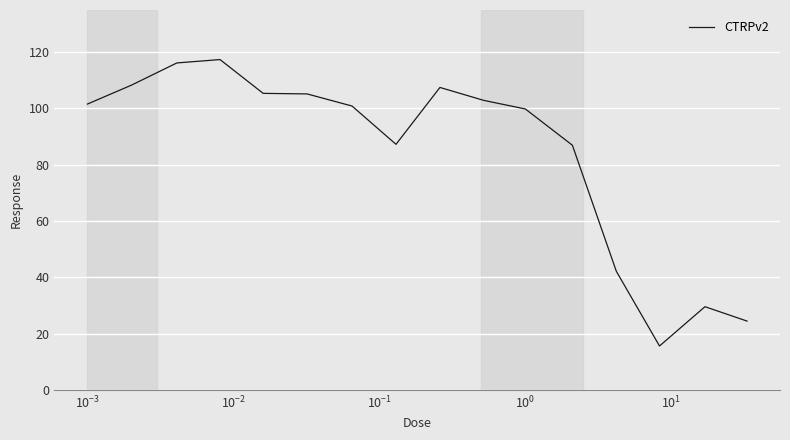

What is the difference between the maximum and minimum values?

101.7